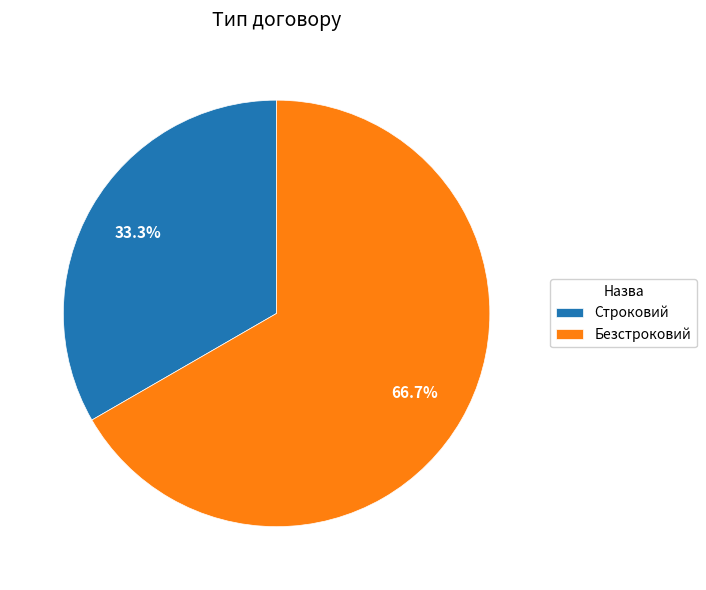

What is the smallest slice in the pie chart?

Строковий